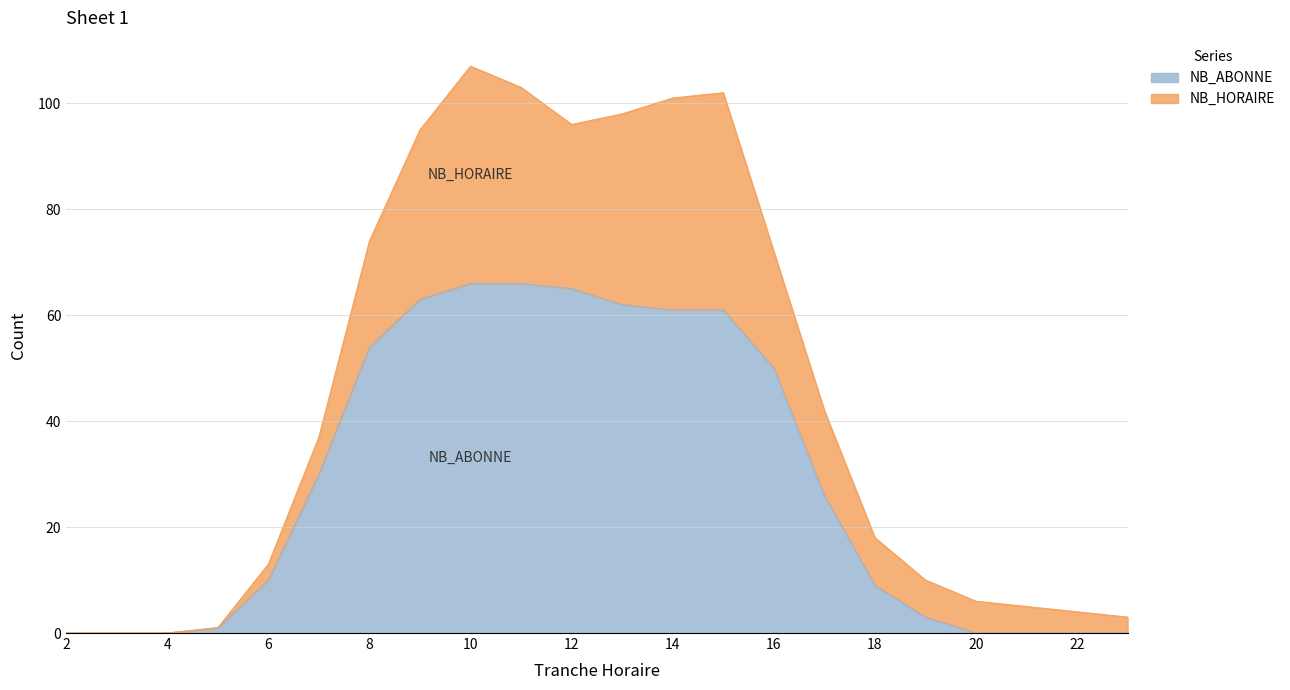

List the labels in order of value, largest first.

10, 11, 12, 9, 13, 14, 15, 8, 16, 7, 17, 6, 18, 19, 5, 2, 3, 4, 20, 21, 22, 23